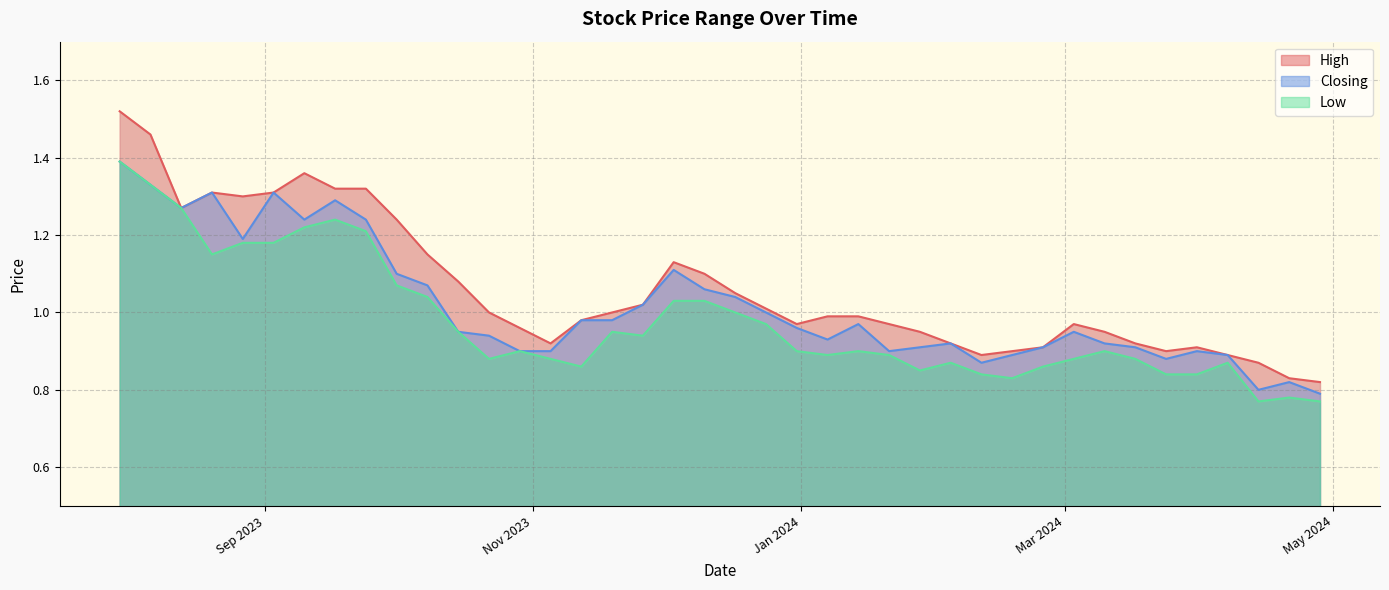

What are all the series names shown in the legend?

High, Closing, Low